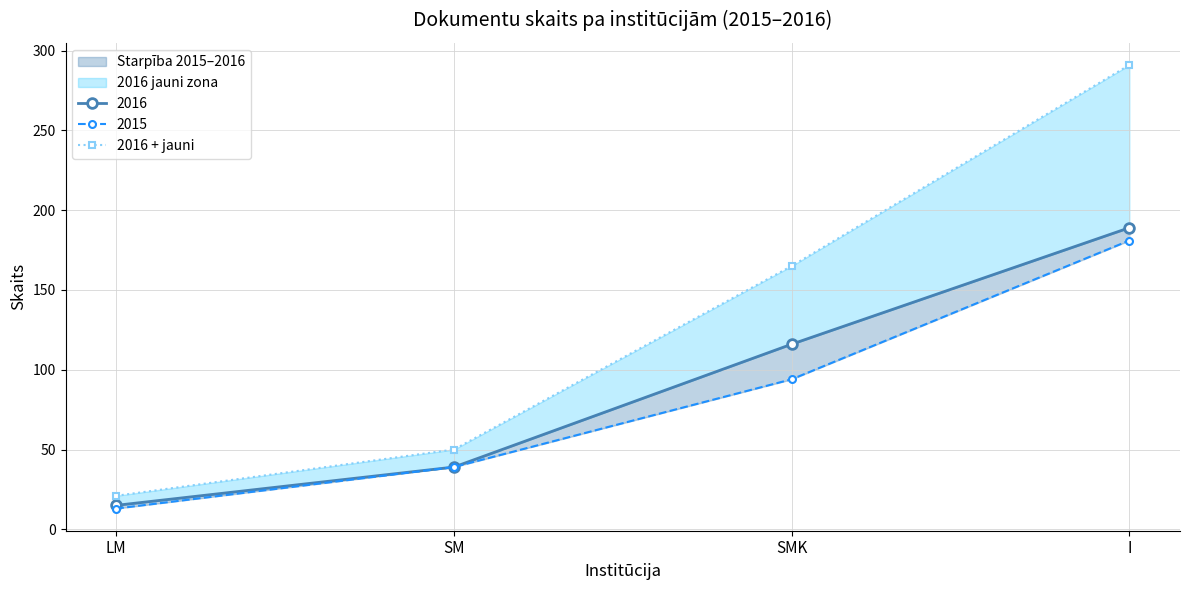

How many values exceed 165?

1